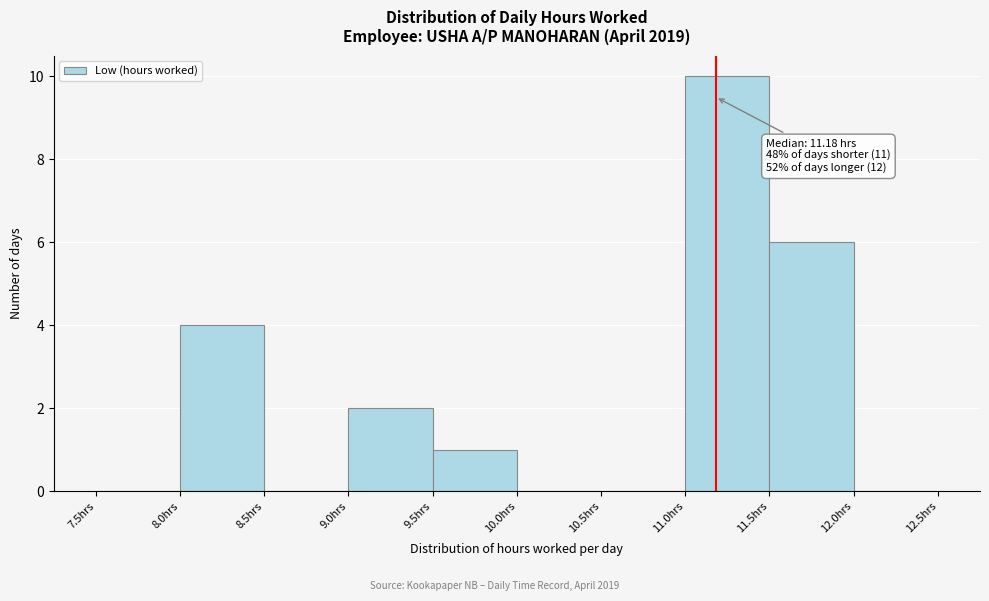

Which range on the x-axis has the tallest bar?

11.0 to 11.5